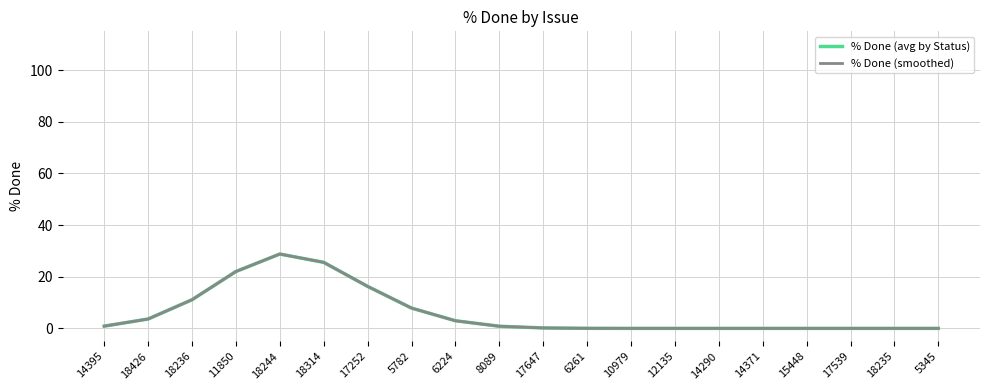

Which category has the highest value in the % Done (smoothed) series?

18244